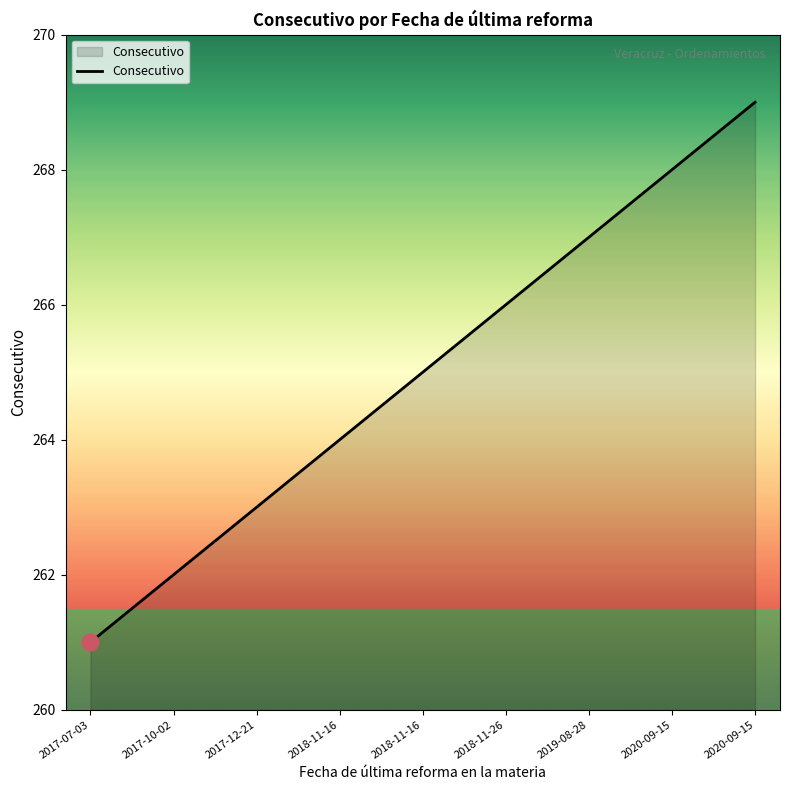

How many lines are shown in the chart?

1